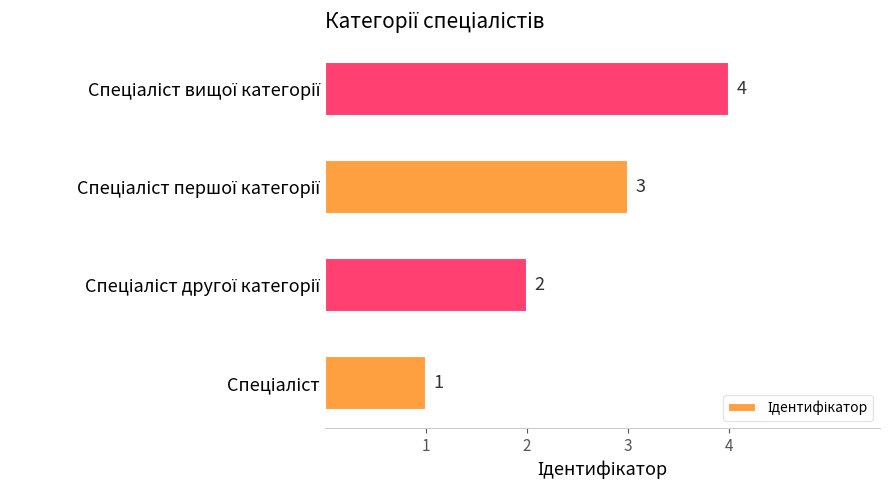

Count the values in the range 2 to 4.

3